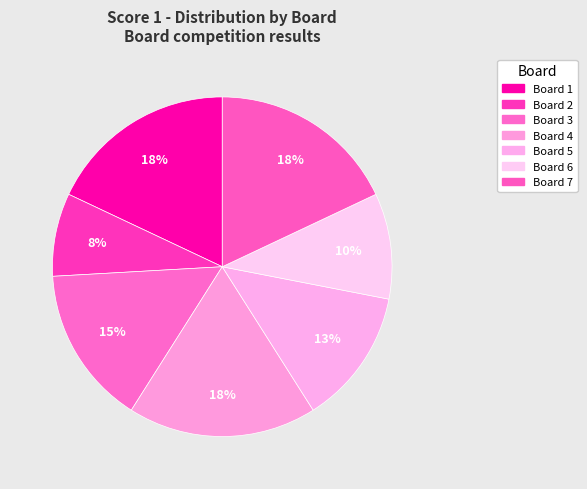

Count the number of slices in the pie.

7